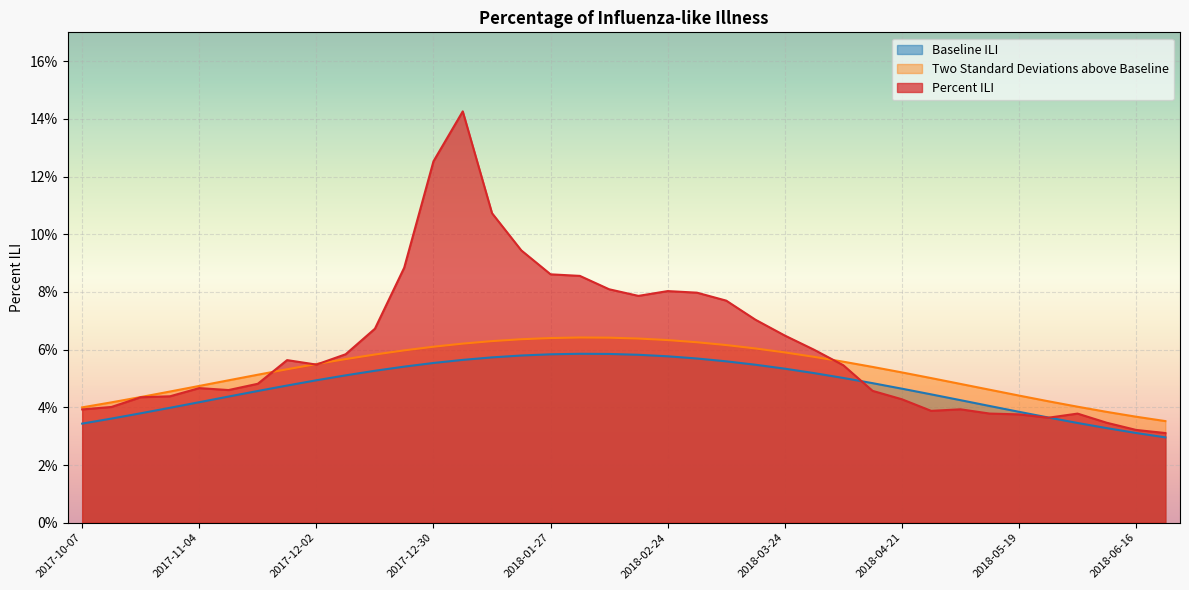

How many lines are shown in the chart?

3